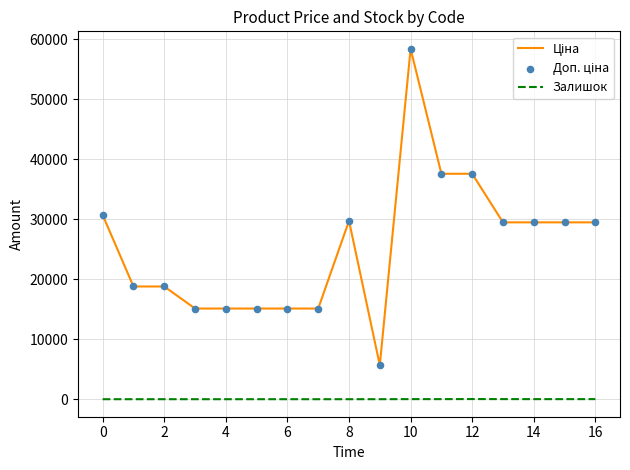

What is the greatest value displayed?

58426.5